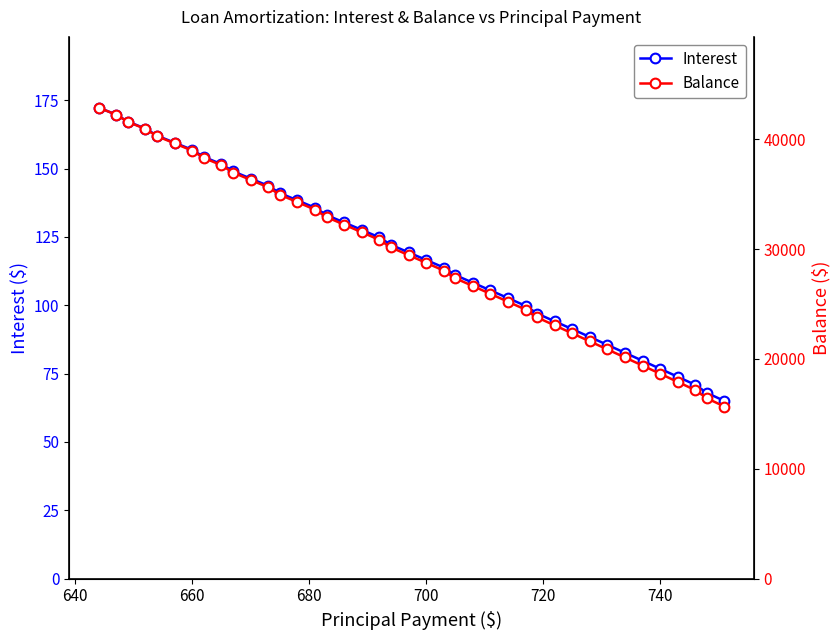

What is the maximum value for Interest?

172.3